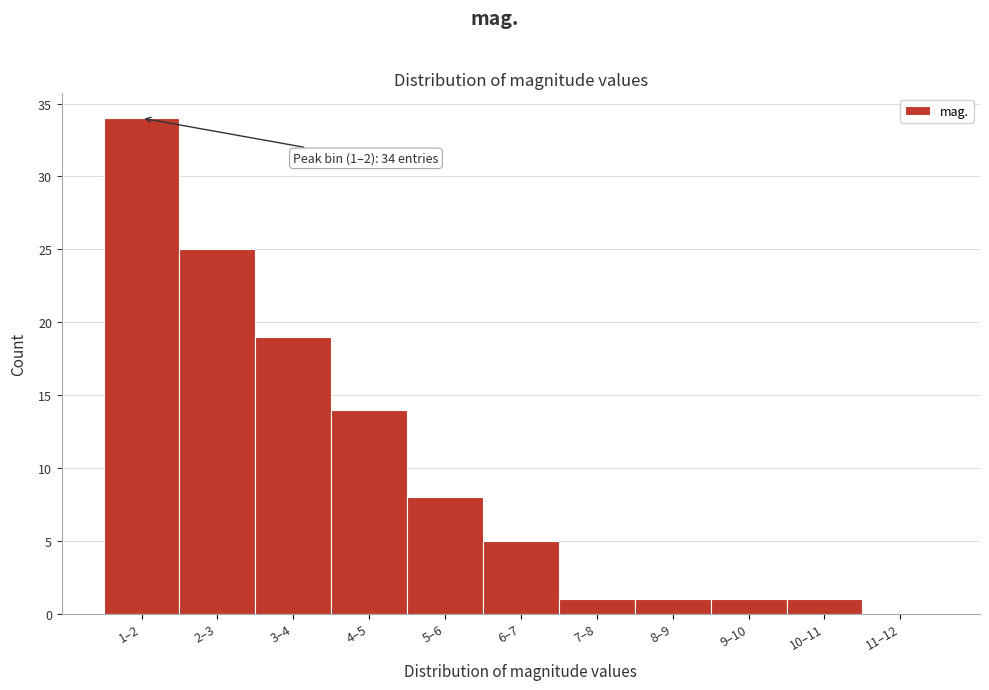

Reading right to left, transcribe all the data shown in this chart.

11–12=0	10–11=1	9–10=1	8–9=1	7–8=1	6–7=5	5–6=8	4–5=14	3–4=19	2–3=25	1–2=34